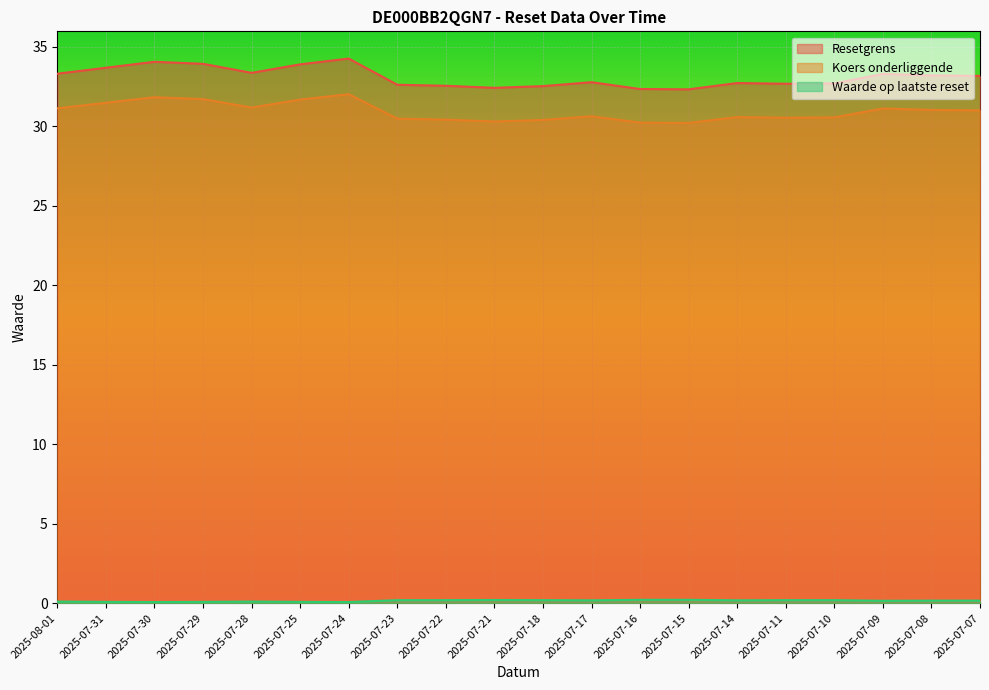

At which category is the sum across all series the highest?

2025-07-24